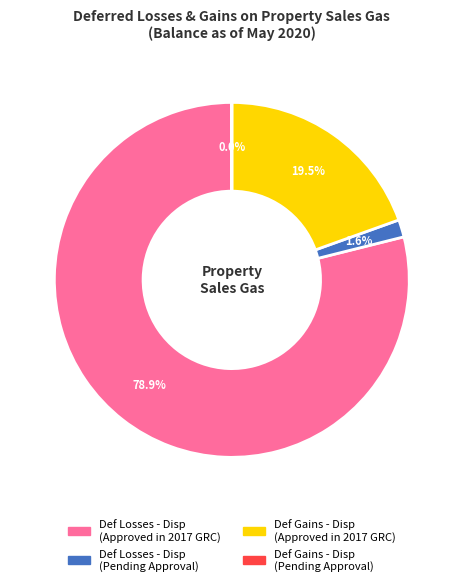

Is there a majority slice in this chart?

Yes